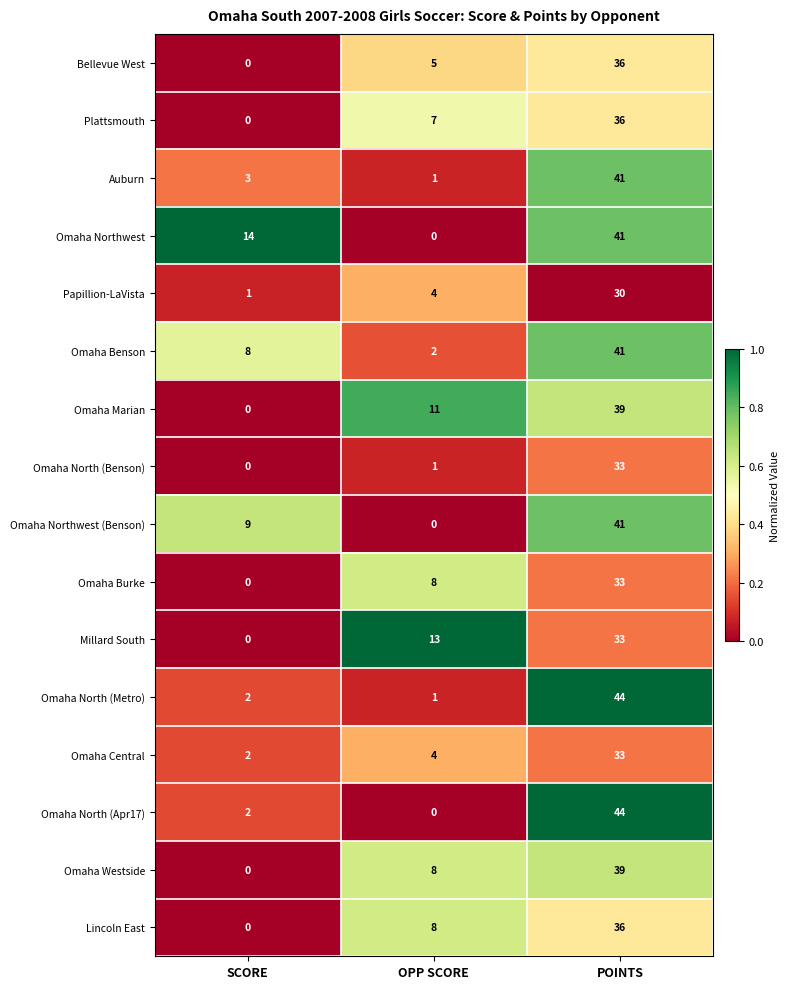

What value does the Millard South series have at OPP SCORE?

13